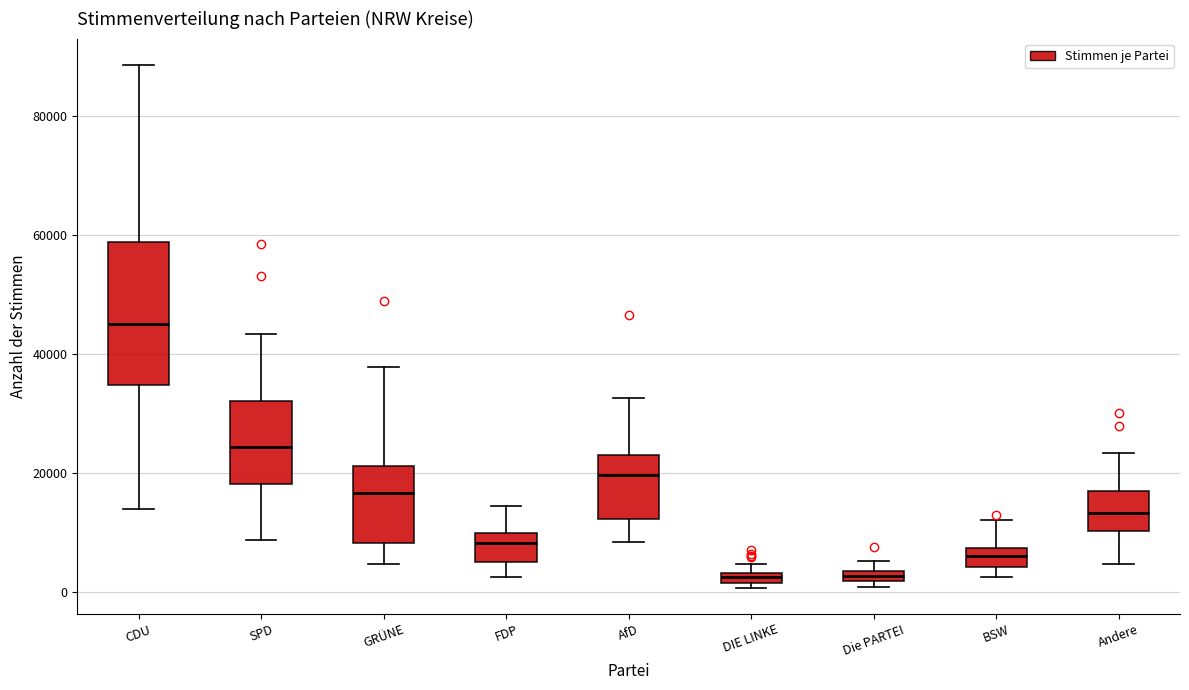

Which box is the tallest, from its lower edge to its upper edge?

CDU